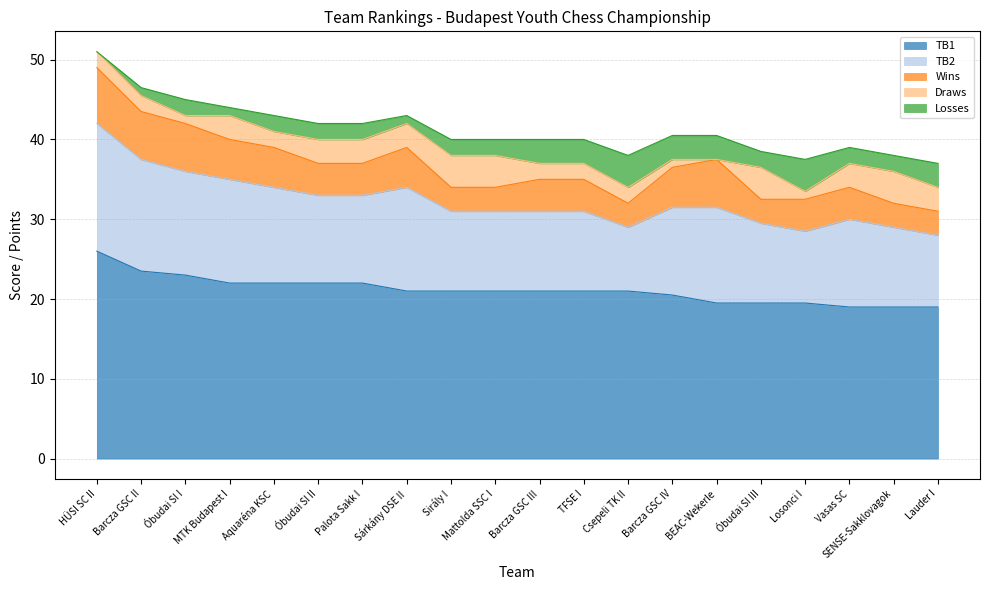

The TB2 series shows 13.0 at MTK Budapest I. True or false?

True